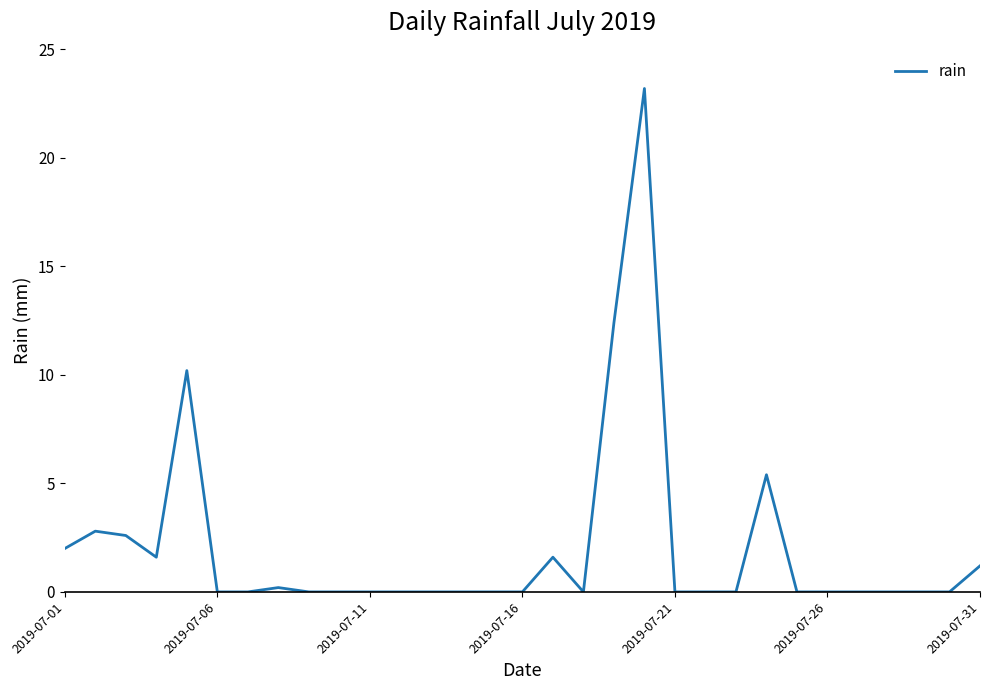

What is the maximum value shown in the chart?

23.2